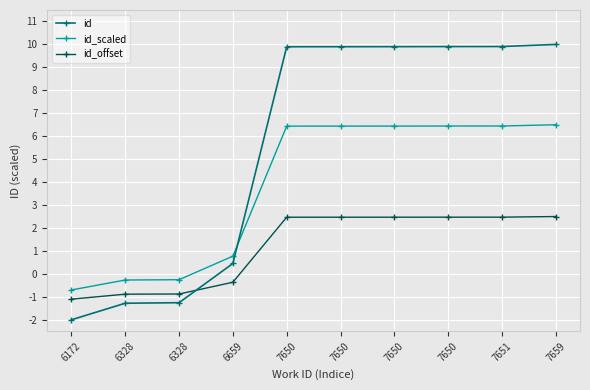

Which series has the widest spread of values?

id